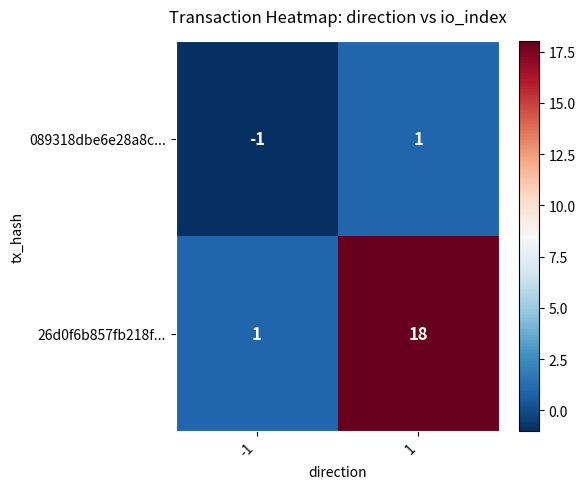

Which series changed the most between -1 and 1?

26d0f6b857fb218f...